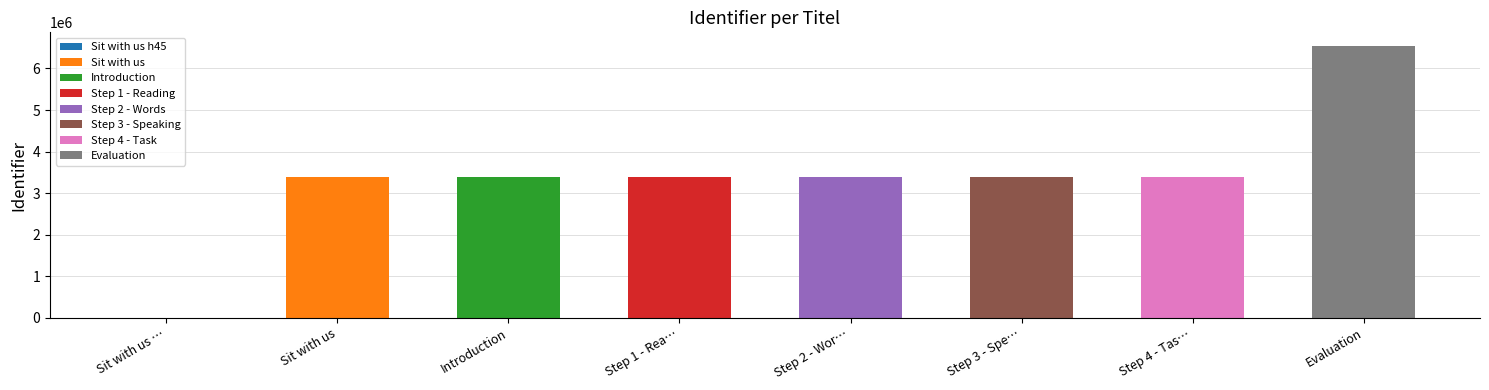

What is the label of the 6th bar from the right?

Introduction